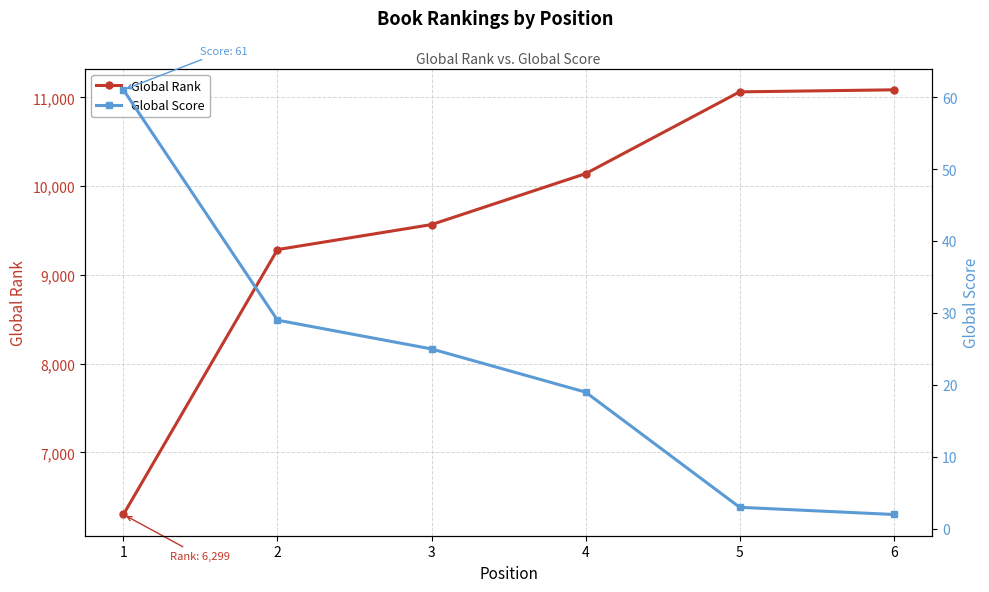

Reading right to left, list all the values displayed in this chart.

Global Rank: 11086	11063	10141	9567	9285	6299
Global Score: 2	3	19	25	29	61